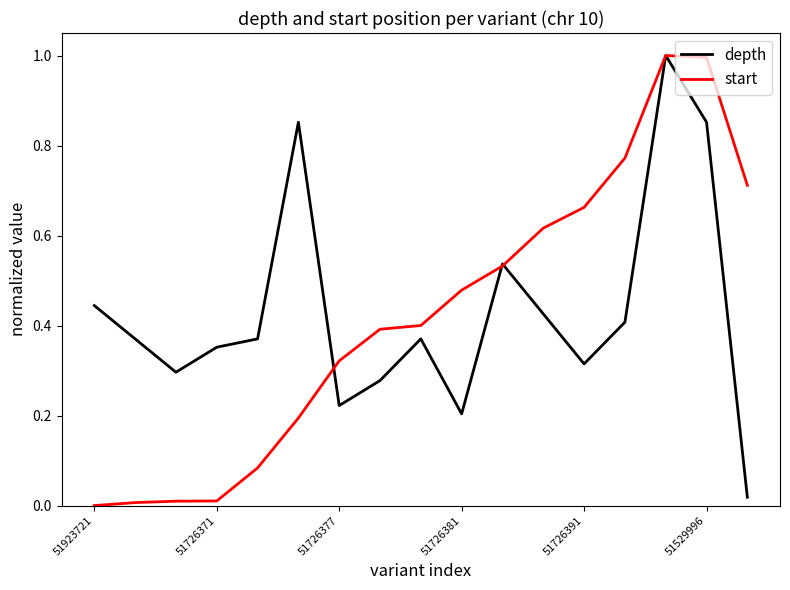

True or false: start and depth cross at least once.

True